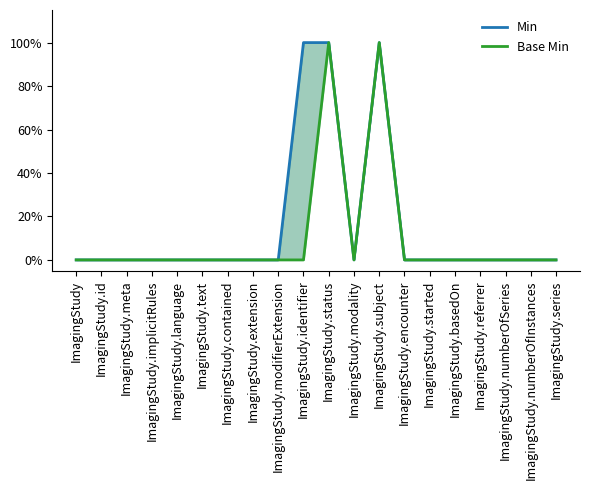

What is the greatest value displayed?

1